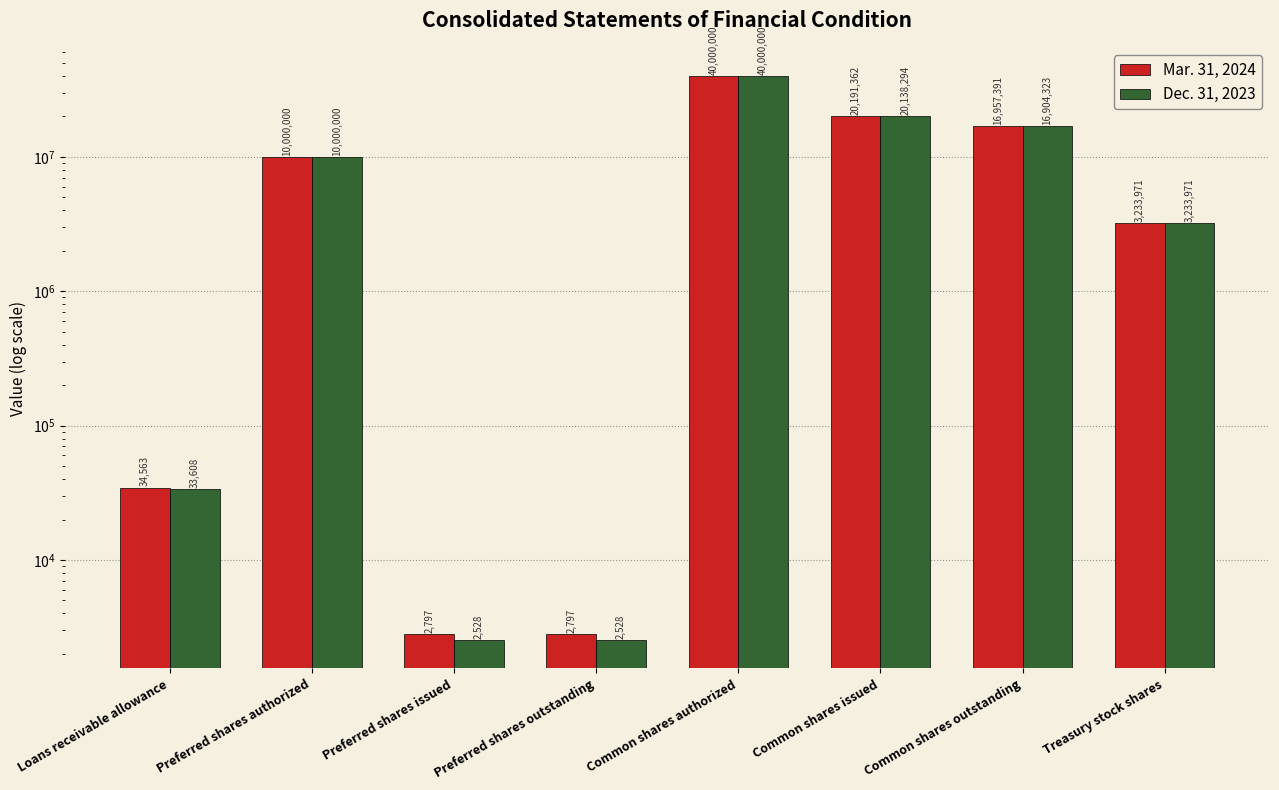

What is the average value of the Dec. 31, 2023 series?

11289406